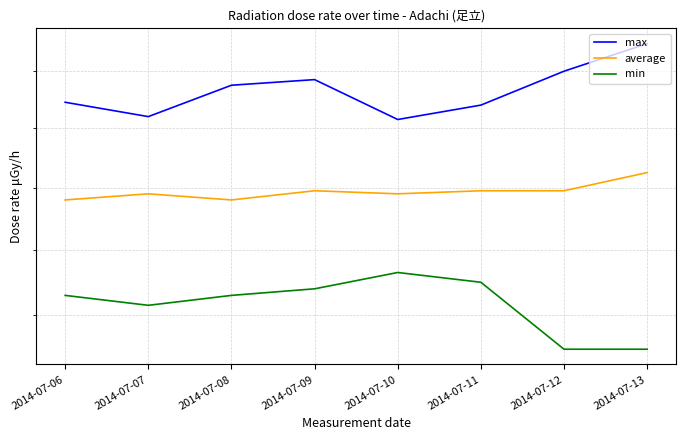

Reading left to right, transcribe all the data shown in this chart.

max: 2014-07-06=0.0	2014-07-07=0.0	2014-07-08=0.0	2014-07-09=0.0	2014-07-10=0.0	2014-07-11=0.0	2014-07-12=0.0	2014-07-13=0.0
average: 2014-07-06=0.0	2014-07-07=0.0	2014-07-08=0.0	2014-07-09=0.0	2014-07-10=0.0	2014-07-11=0.0	2014-07-12=0.0	2014-07-13=0.0
min: 2014-07-06=0.0	2014-07-07=0.0	2014-07-08=0.0	2014-07-09=0.0	2014-07-10=0.0	2014-07-11=0.0	2014-07-12=0.0	2014-07-13=0.0